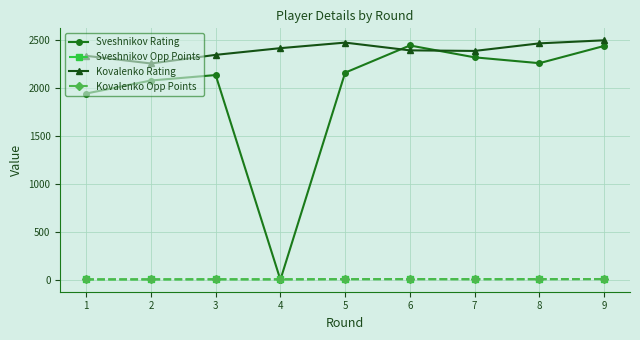

What is the approximate value of Kovalenko Opp Points at 7?

5.0